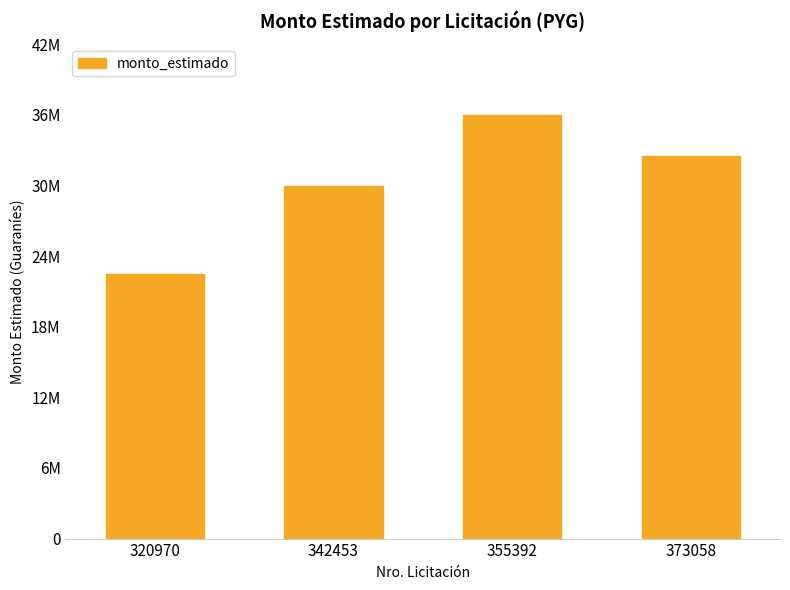

Reading left to right, what are all the values shown in this chart?

320970=22500000	342453=30000000	355392=36000000	373058=32500000